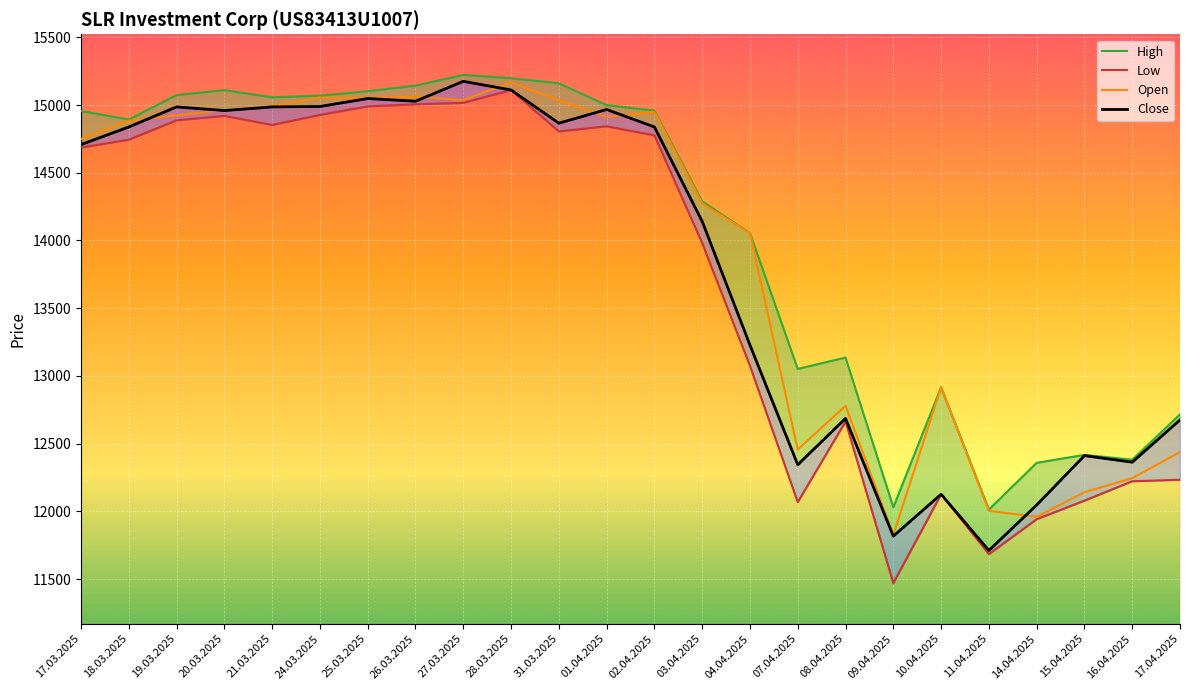

The value of Low at 16.04.2025 is 4794. True or false?

False